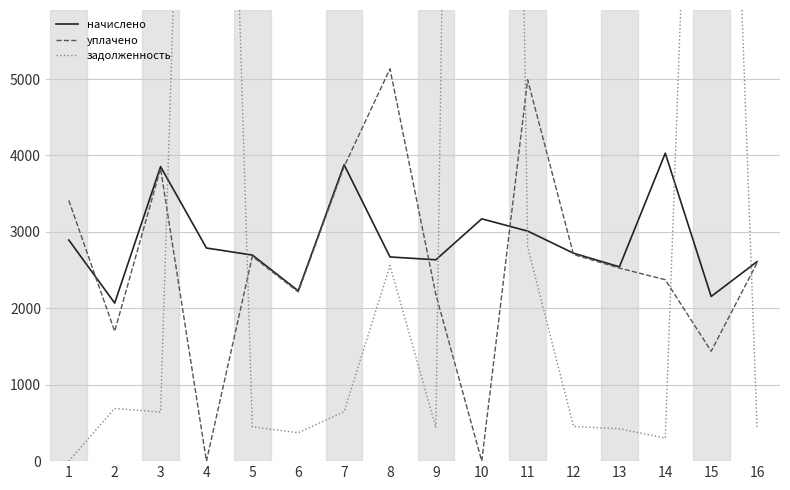

What is the value of the уплачено point at the 2nd from the left?

1698.8